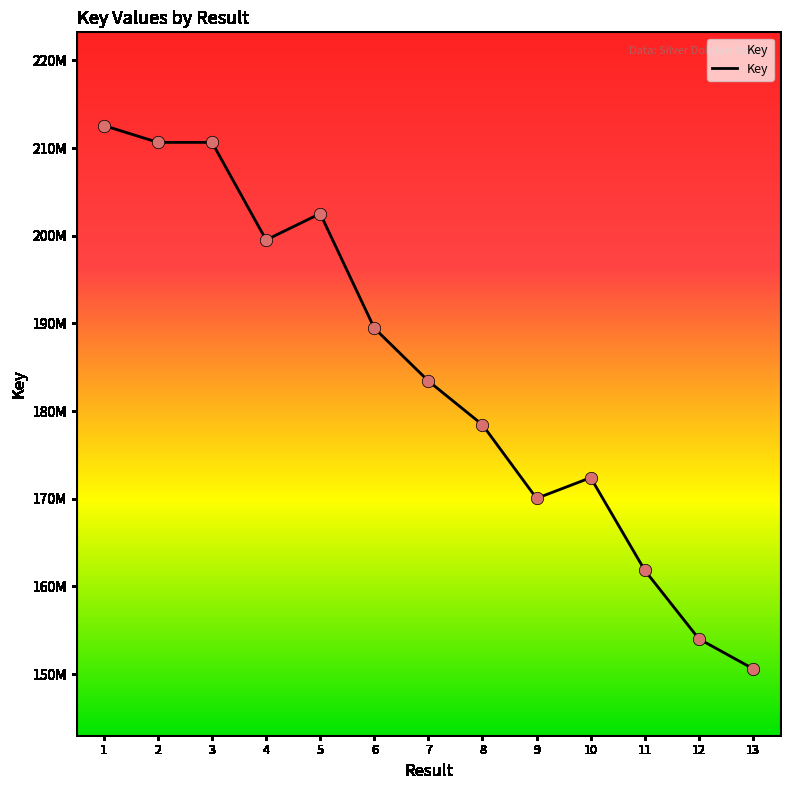

What is the ratio of the value at 7 to the value at 4?

0.9